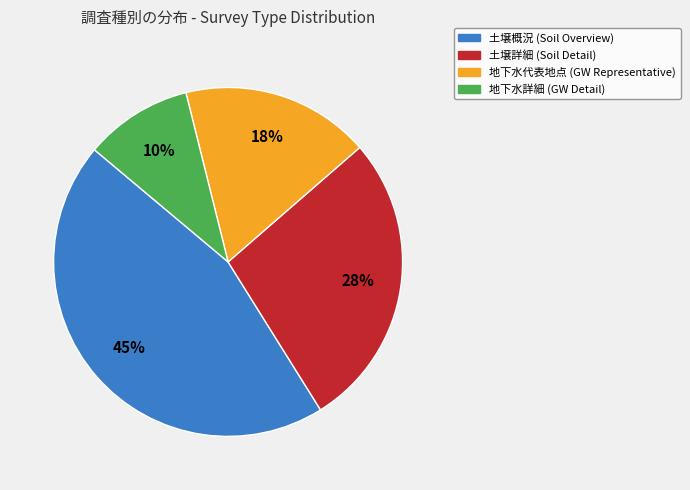

To the nearest percent, what is the difference between the largest and smallest slice percentages?

35%